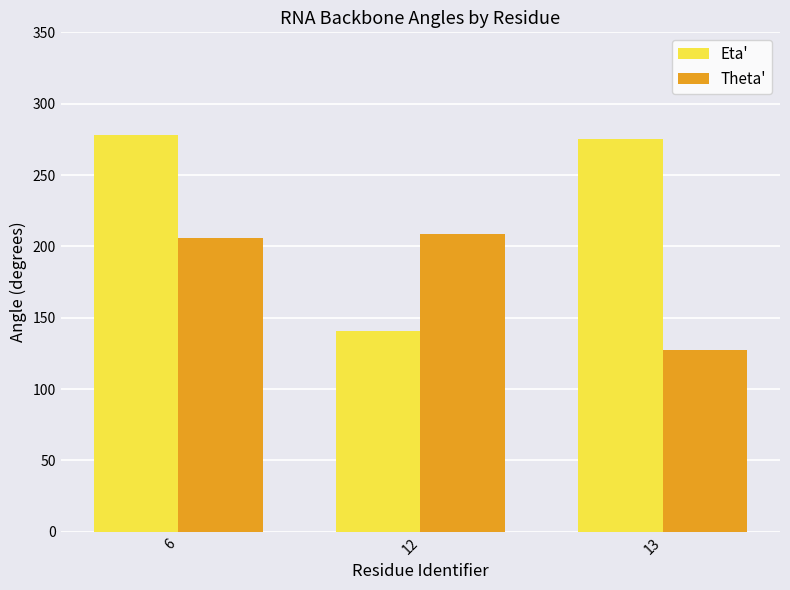

How many bars are there in each group?

2